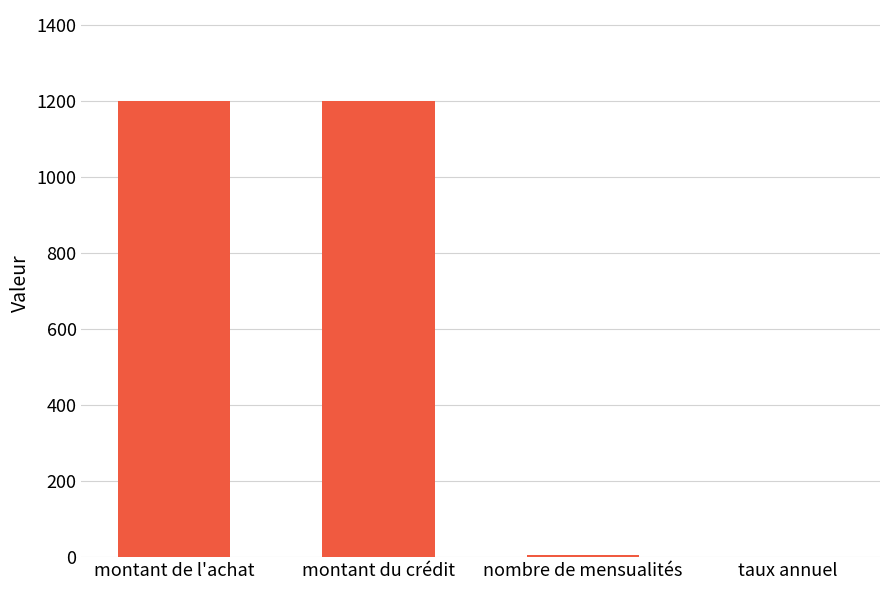

Which has a higher value, taux annuel or montant de l'achat?

montant de l'achat